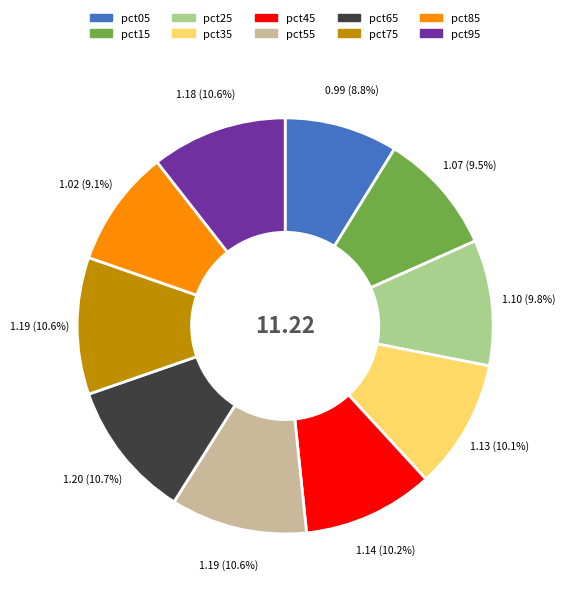

To the nearest percent, what is the average slice percentage?

10%